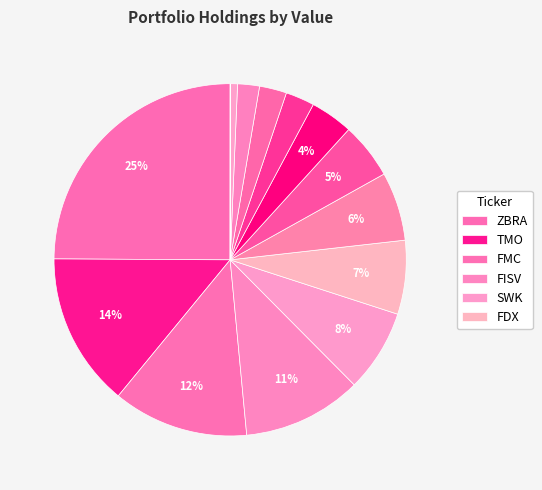

Which category has the biggest portion of the pie?

ZBRA